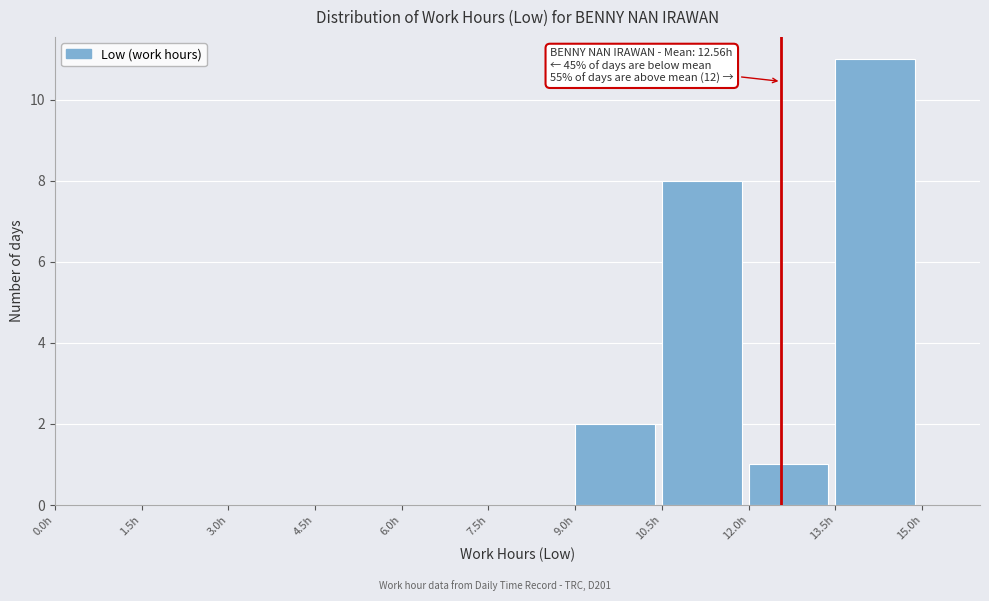

Which range on the x-axis has the tallest bar?

13.5 to 15.0